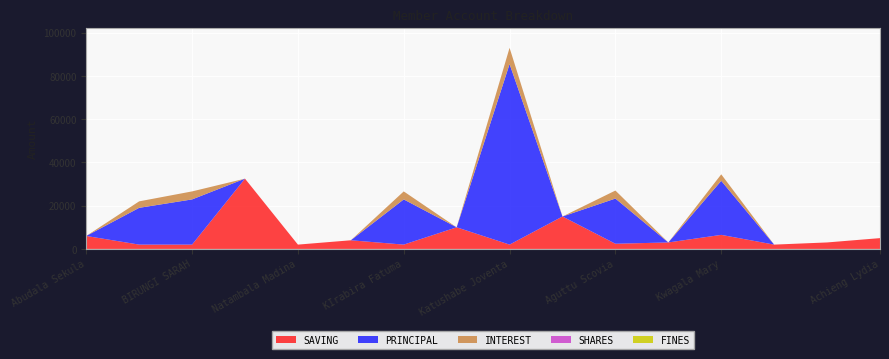

Reading right to left, transcribe all the data shown in this chart.

SAVING: Achieng Lydia=5000	Nagasha Praise=3000	Nekesa Norah=2000	Kwagala Mary=6500	Nandera Everline=3000	Aguttu Scovia=2400	Bagabyekyi K Mwima=15000	Katushabe Joventa=2000	Kyomukama Jackline=10000	KIrabira Fatuma=2000	Maneno Richard=4000	Natambala Madina=2000	KASADHA PAUL=32500	BIRUNGI SARAH=2000	BIRUNGI BRENDA=2000	Abudala Sekula=6000
PRINCIPAL: Achieng Lydia=0	Nagasha Praise=0	Nekesa Norah=0	Kwagala Mary=25000	Nandera Everline=0	Aguttu Scovia=20900	Bagabyekyi K Mwima=0	Katushabe Joventa=83500	Kyomukama Jackline=0	KIrabira Fatuma=20900	Maneno Richard=0	Natambala Madina=0	KASADHA PAUL=0	BIRUNGI SARAH=20900	BIRUNGI BRENDA=17000	Abudala Sekula=0
INTEREST: Achieng Lydia=0	Nagasha Praise=0	Nekesa Norah=0	Kwagala Mary=3000	Nandera Everline=0	Aguttu Scovia=3700	Bagabyekyi K Mwima=0	Katushabe Joventa=7500	Kyomukama Jackline=0	KIrabira Fatuma=3700	Maneno Richard=0	Natambala Madina=0	KASADHA PAUL=0	BIRUNGI SARAH=3700	BIRUNGI BRENDA=3000	Abudala Sekula=0
SHARES: Achieng Lydia=0	Nagasha Praise=0	Nekesa Norah=0	Kwagala Mary=0	Nandera Everline=0	Aguttu Scovia=0	Bagabyekyi K Mwima=1	Katushabe Joventa=0	Kyomukama Jackline=0	KIrabira Fatuma=0	Maneno Richard=0	Natambala Madina=0	KASADHA PAUL=1	BIRUNGI SARAH=0	BIRUNGI BRENDA=0	Abudala Sekula=1
FINES: Achieng Lydia=0	Nagasha Praise=0	Nekesa Norah=0	Kwagala Mary=0	Nandera Everline=0	Aguttu Scovia=0	Bagabyekyi K Mwima=0	Katushabe Joventa=0	Kyomukama Jackline=0	KIrabira Fatuma=0	Maneno Richard=0	Natambala Madina=0	KASADHA PAUL=0	BIRUNGI SARAH=0	BIRUNGI BRENDA=0	Abudala Sekula=0